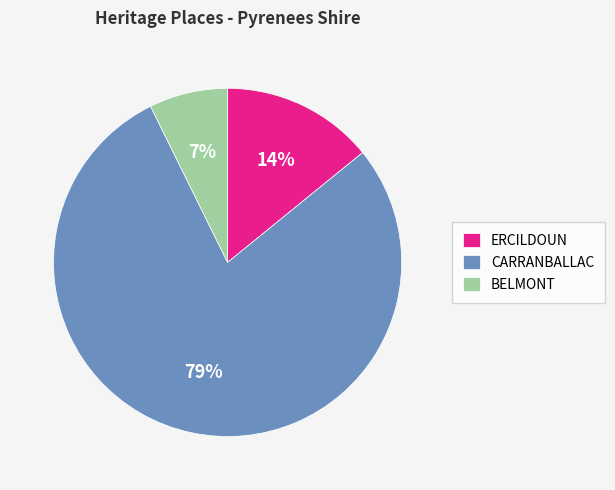

Is there any slice that represents more than half of the pie?

Yes